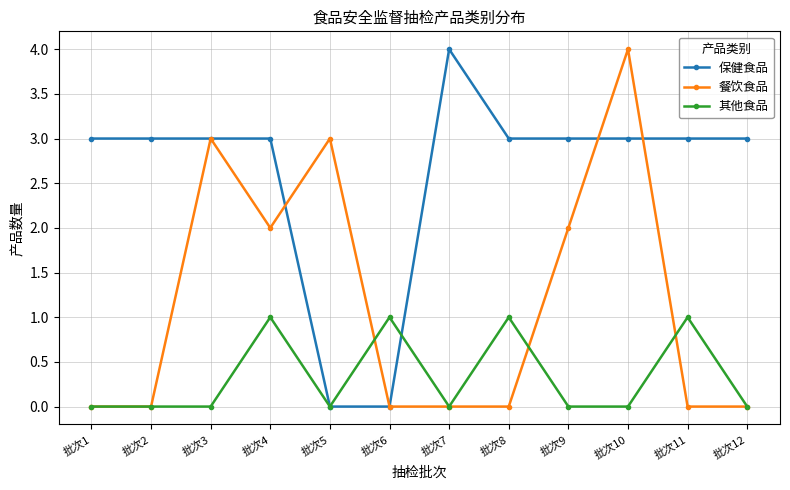

What is the difference between the highest and lowest values at 批次11?

3